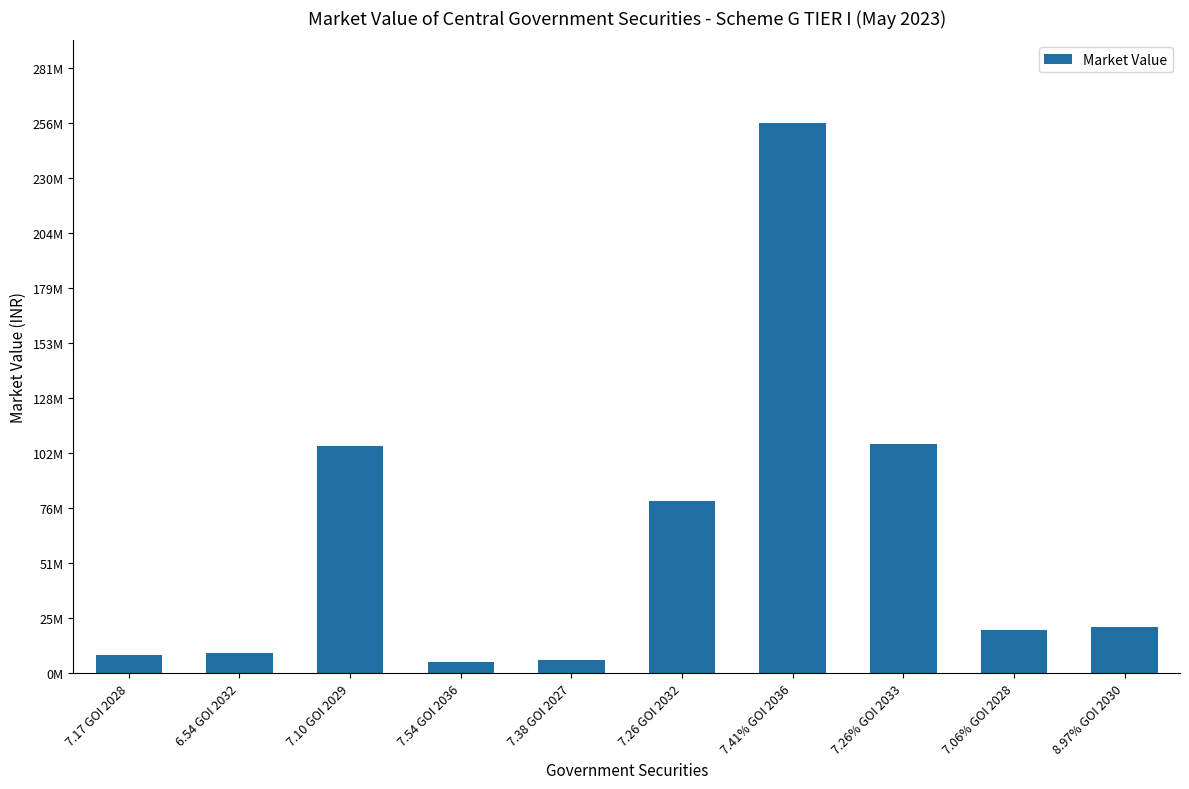

What is the difference between the values at 7.41% GOI 2036 and 7.10 GOI 2029?

150533775.0